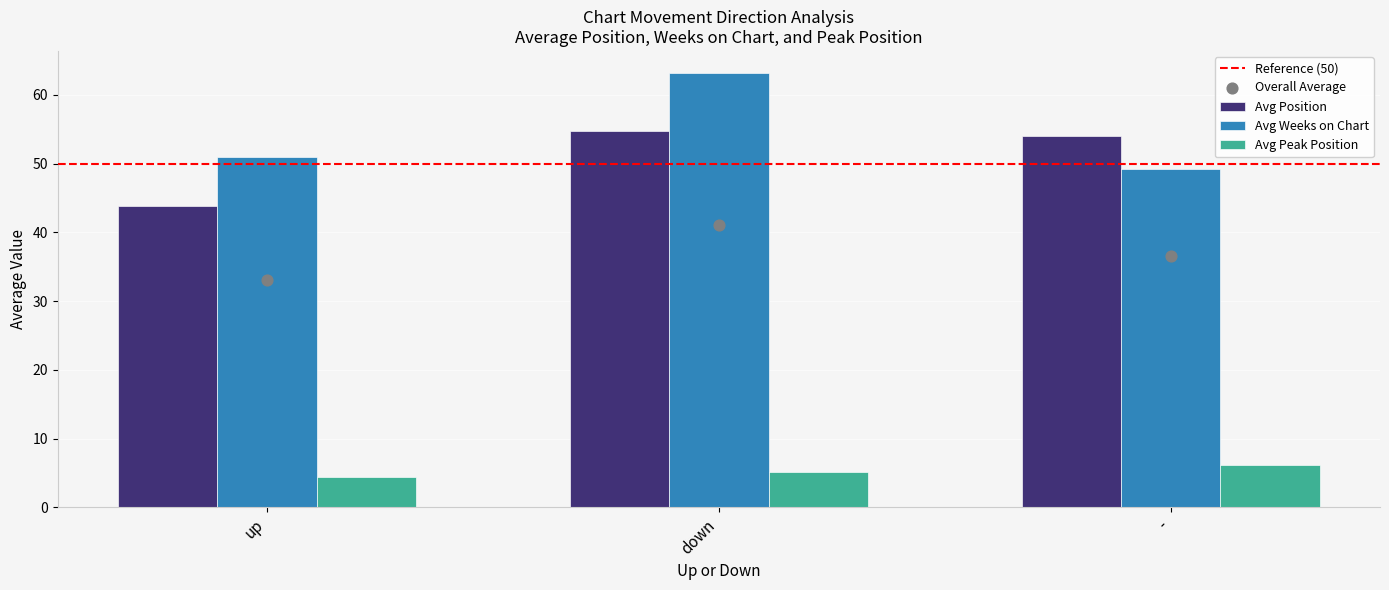

What are all the series names shown in the legend?

Avg Position, Avg Weeks on Chart, Avg Peak Position